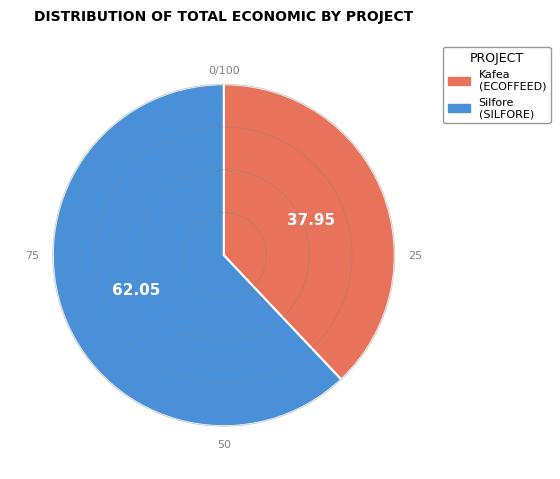

Does any single category account for the majority?

Yes